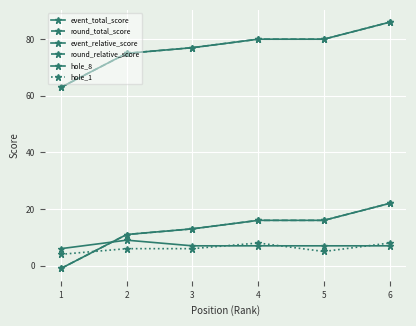

What is the difference between the second highest and minimum values in the hole_1 series?

4